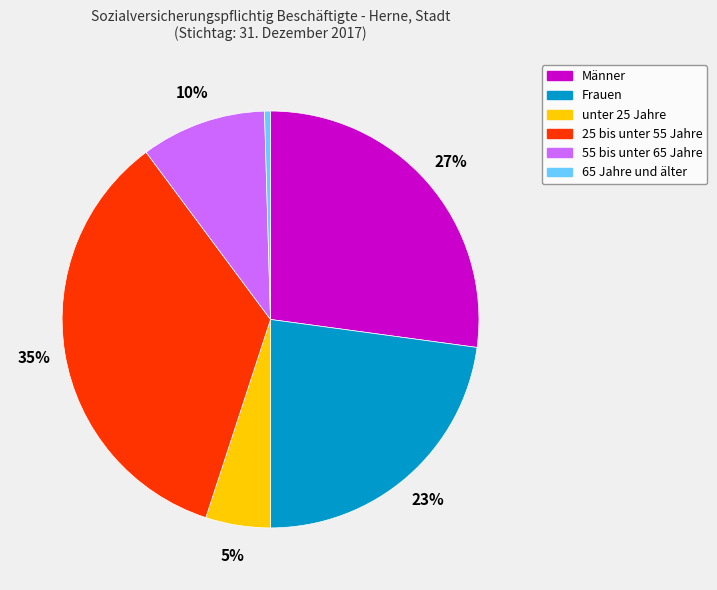

Combined, do Frauen and unter 25 Jahre account for over 50%?

No